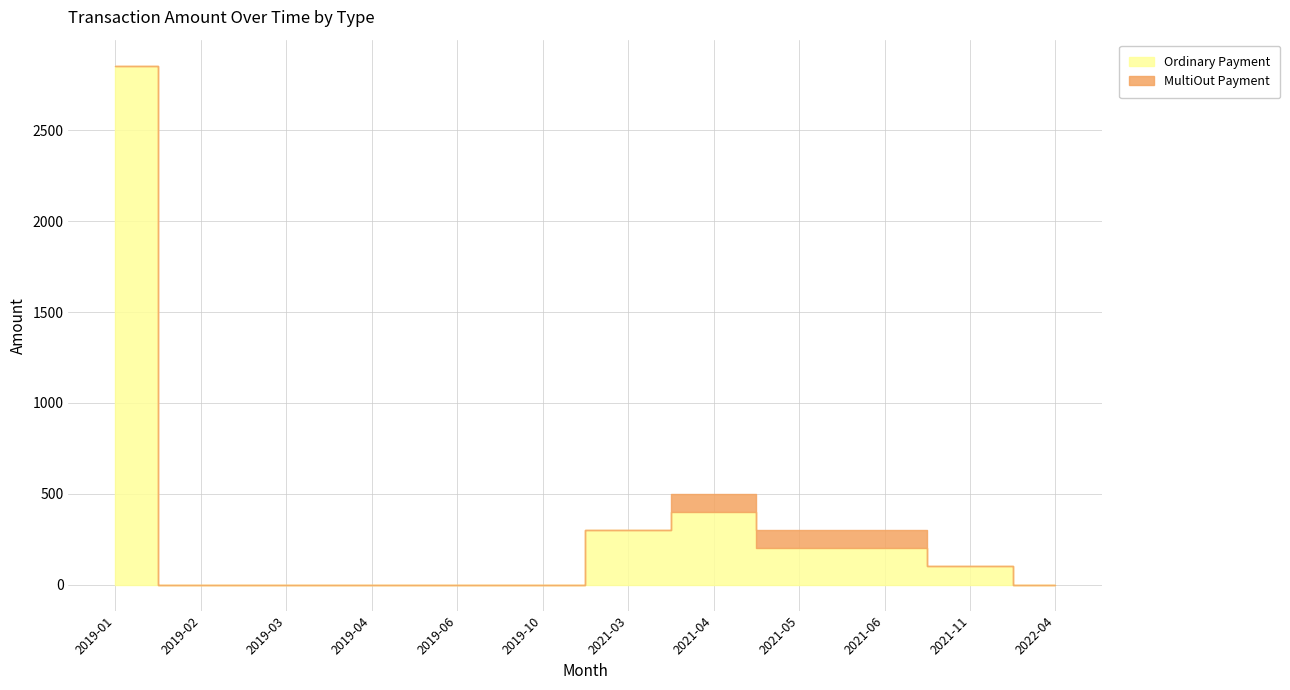

True or false: the data shows 0.0 at 2019-04.

True